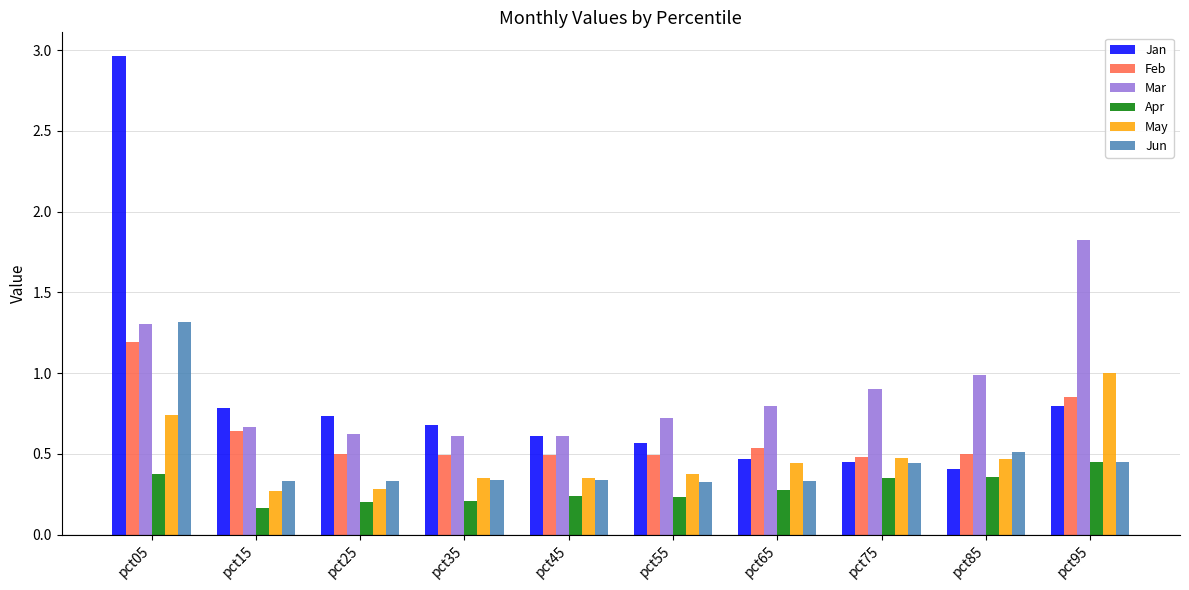

What are all the series names shown in the legend?

Jan, Feb, Mar, Apr, May, Jun